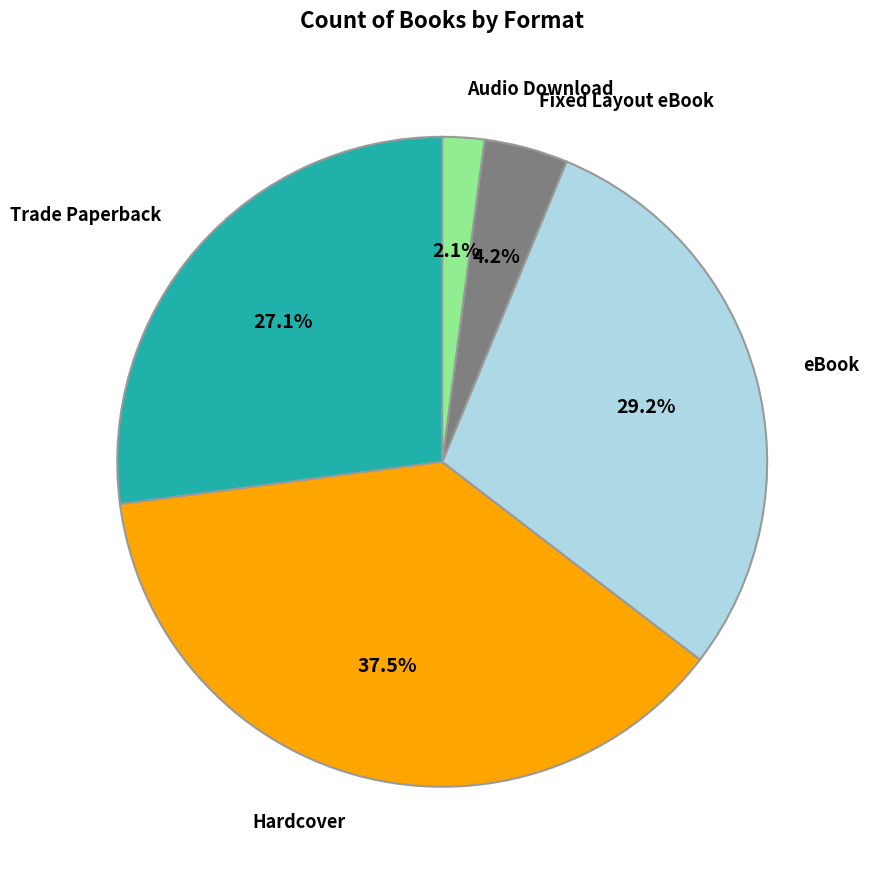

Does any single category account for the majority?

No